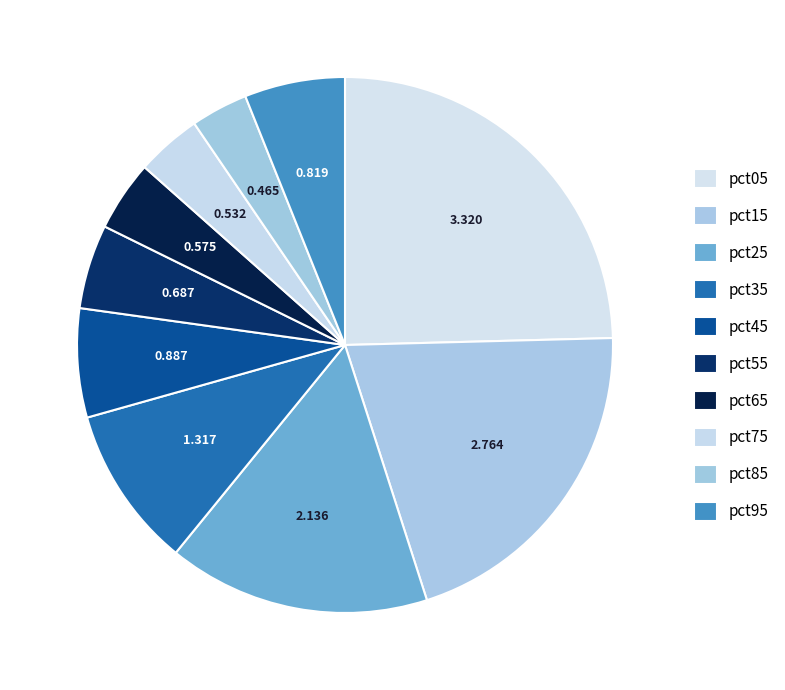

What percentage is the pct35 slice, to the nearest percent?

10%